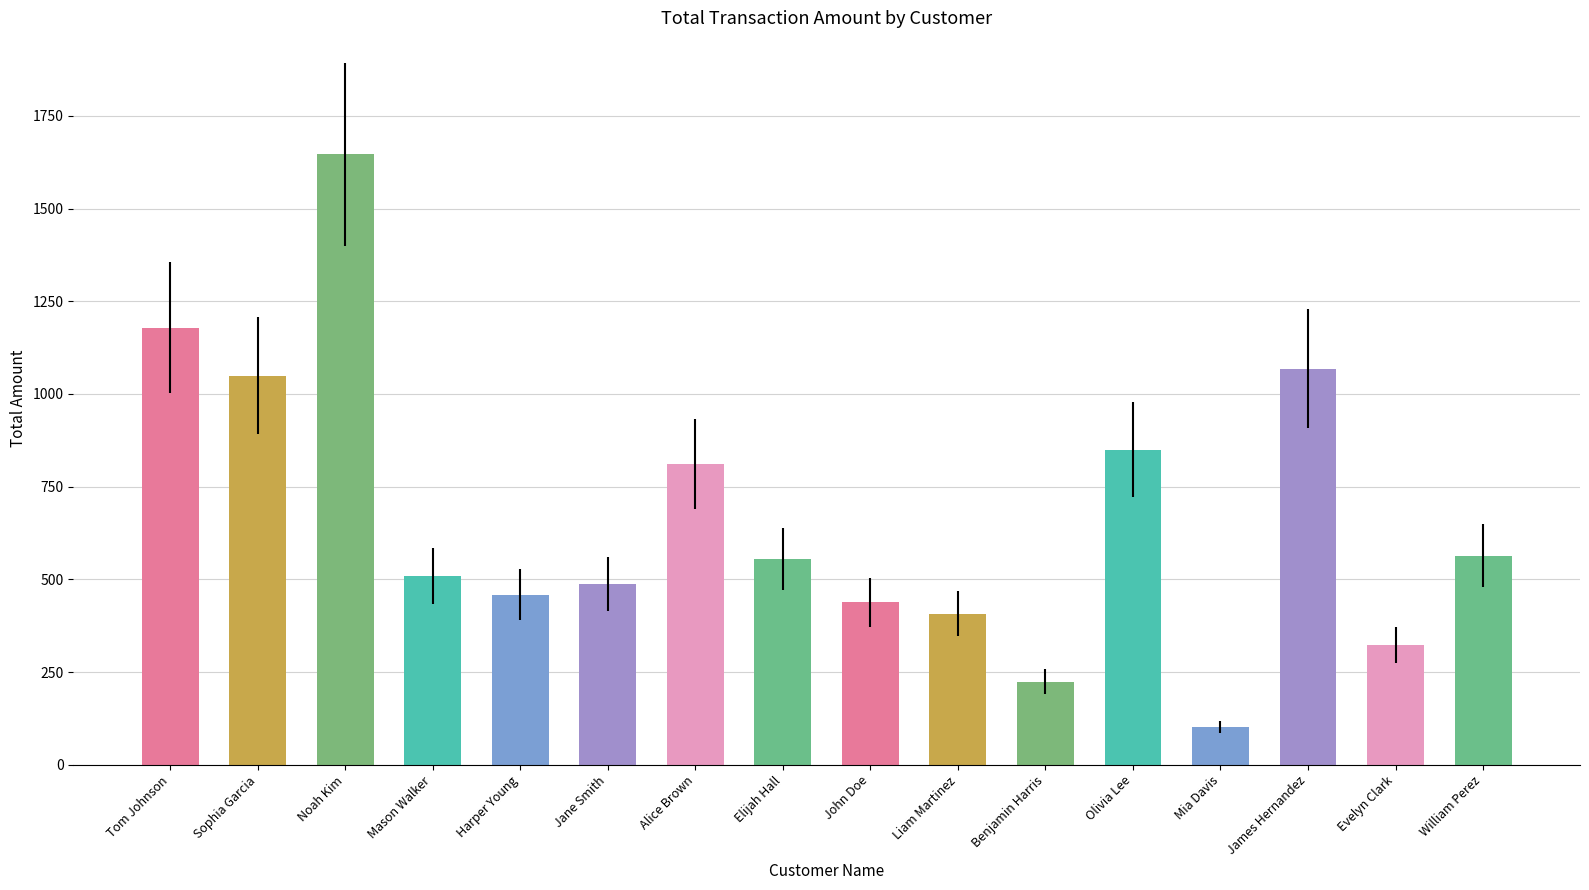

What is the change in value from Jane Smith to John Doe?

-50